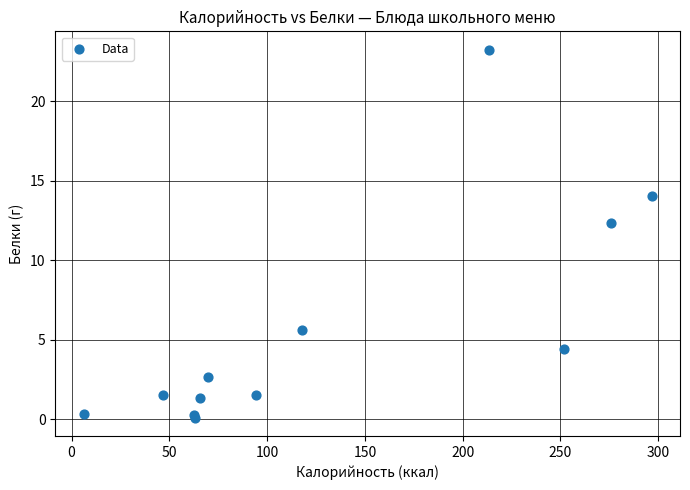

What Y value in the scatter plot is closest to 11?

12.4